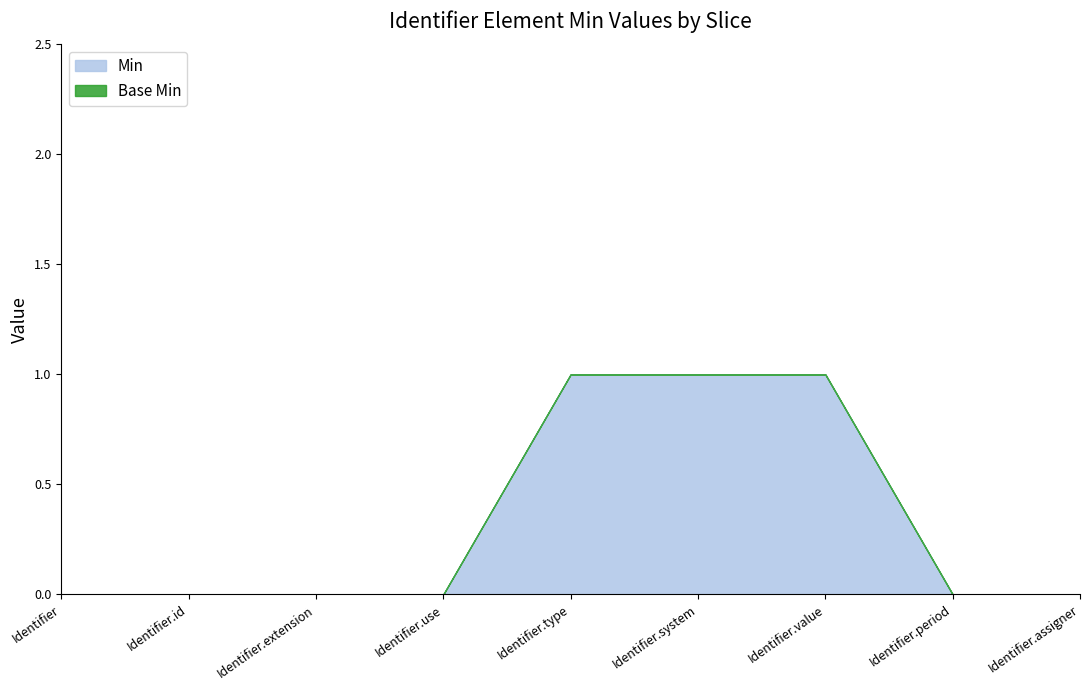

What is the change in value from Identifier to Identifier.type?

+1